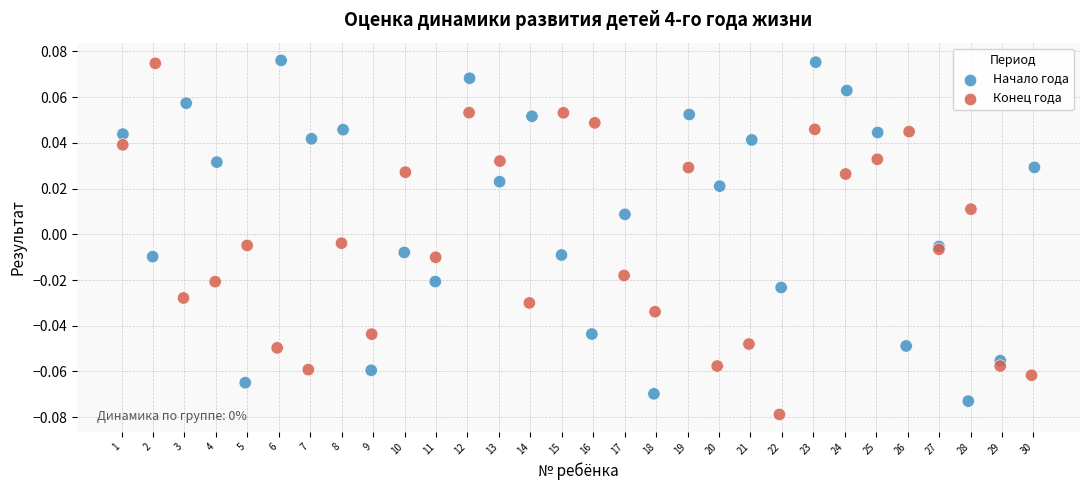

Which series has the largest Y range (max minus min)?

Конец года